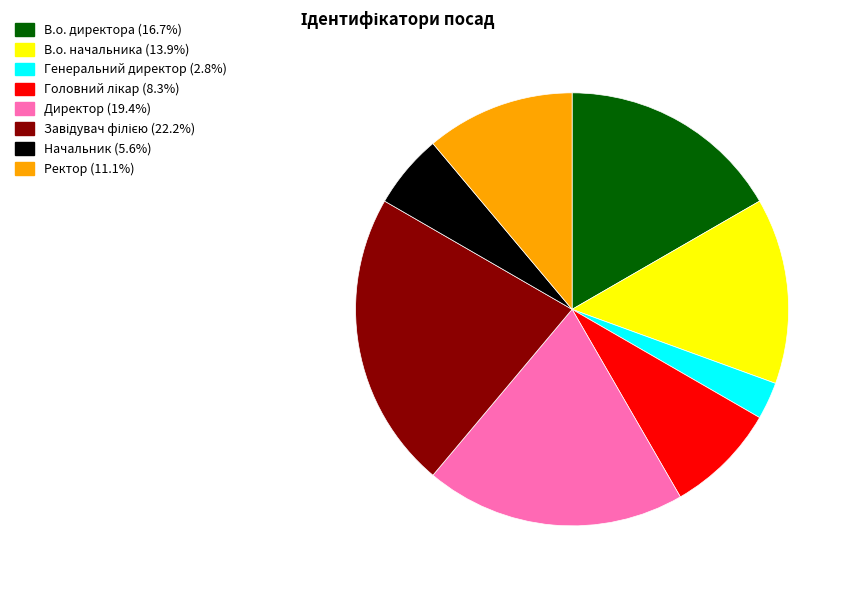

How many segments does this pie chart have?

8